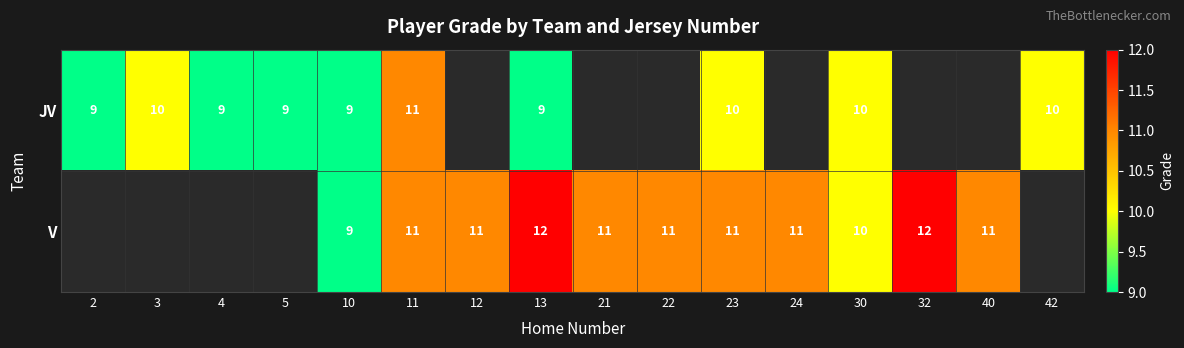

Is it true that JV equals 13 at 4?

False